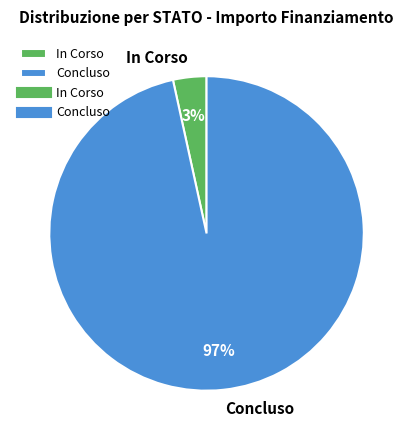

Combined, do In Corso and Concluso account for over 50%?

Yes